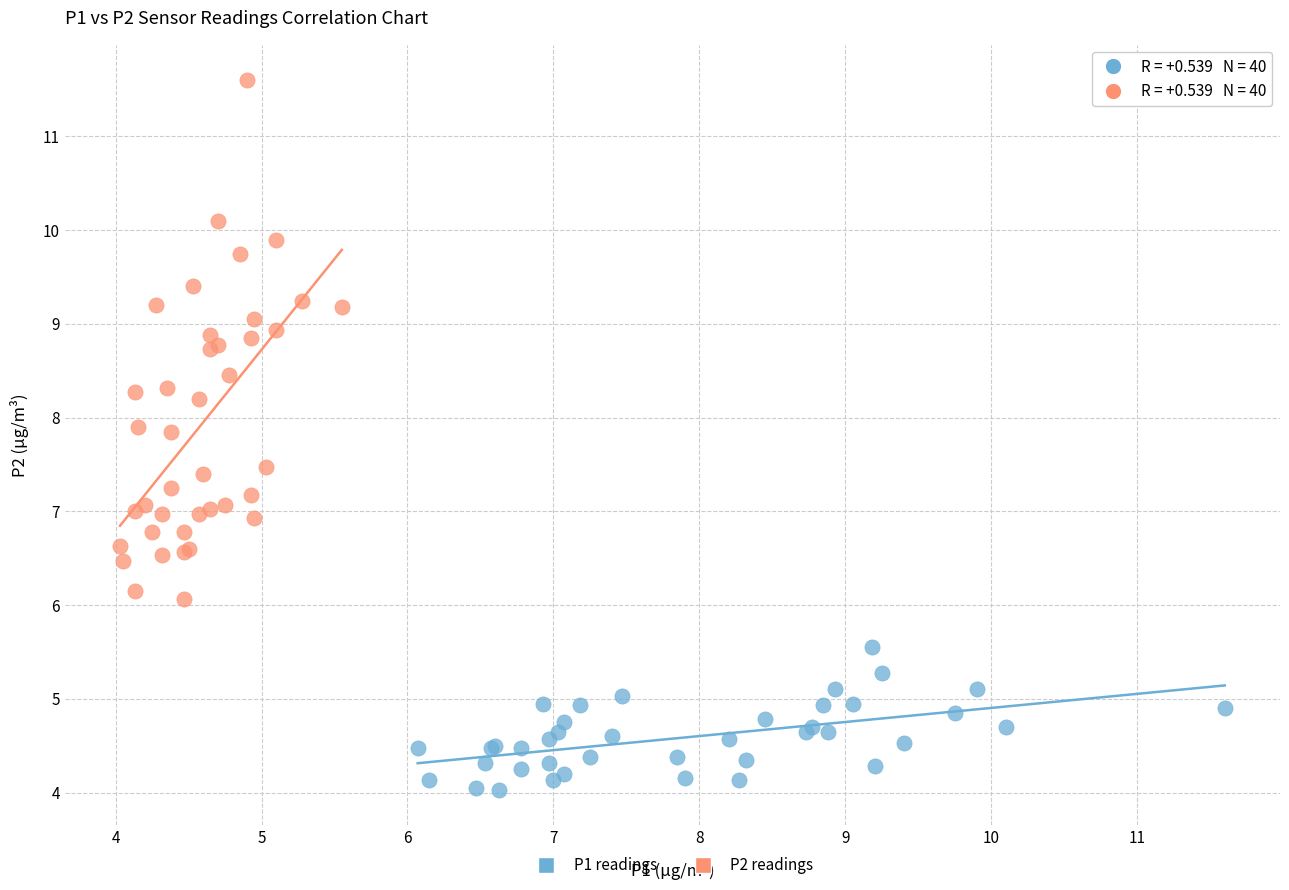

Which series has the largest Y range (max minus min)?

P2 readings